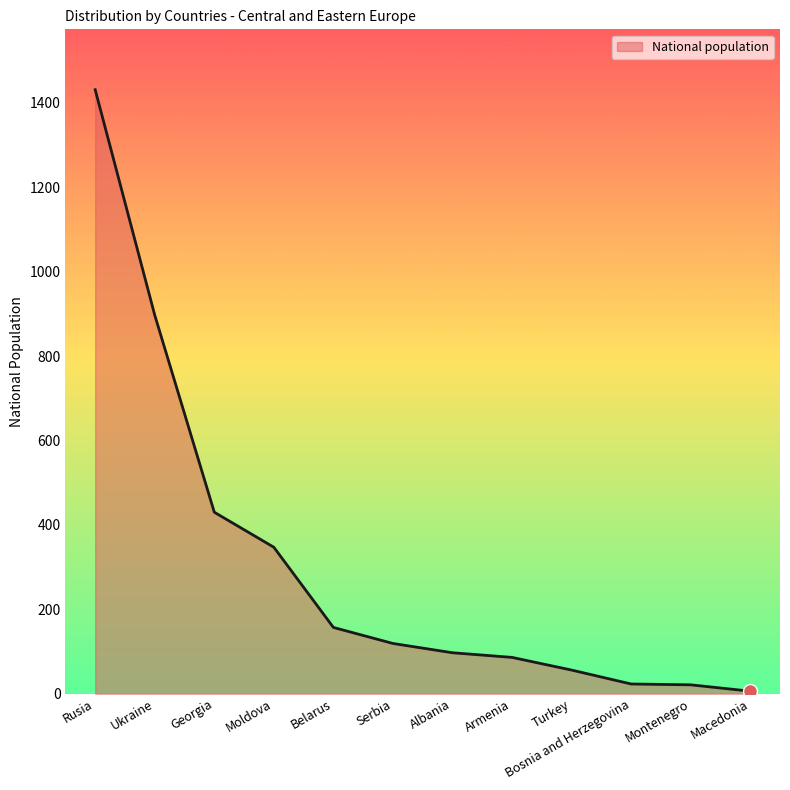

Between Bosnia and Herzegovina and Georgia, which is larger?

Georgia